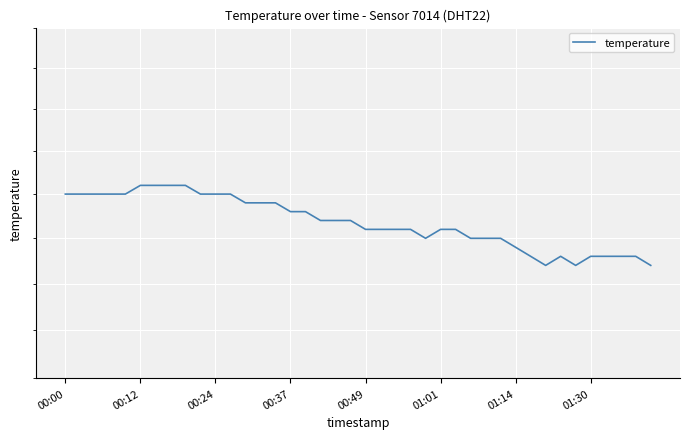

Does the chart display data point markers on the line(s)?

No